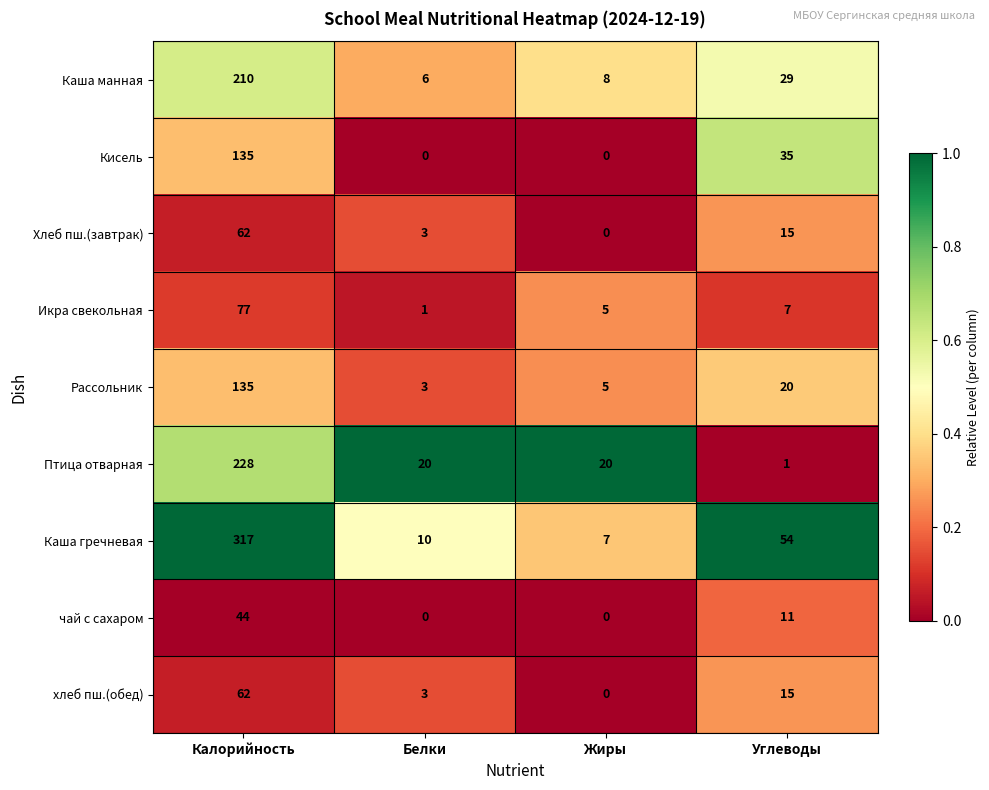

Rank the categories by Икра свекольная value from highest to lowest.

Калорийность, Углеводы, Жиры, Белки